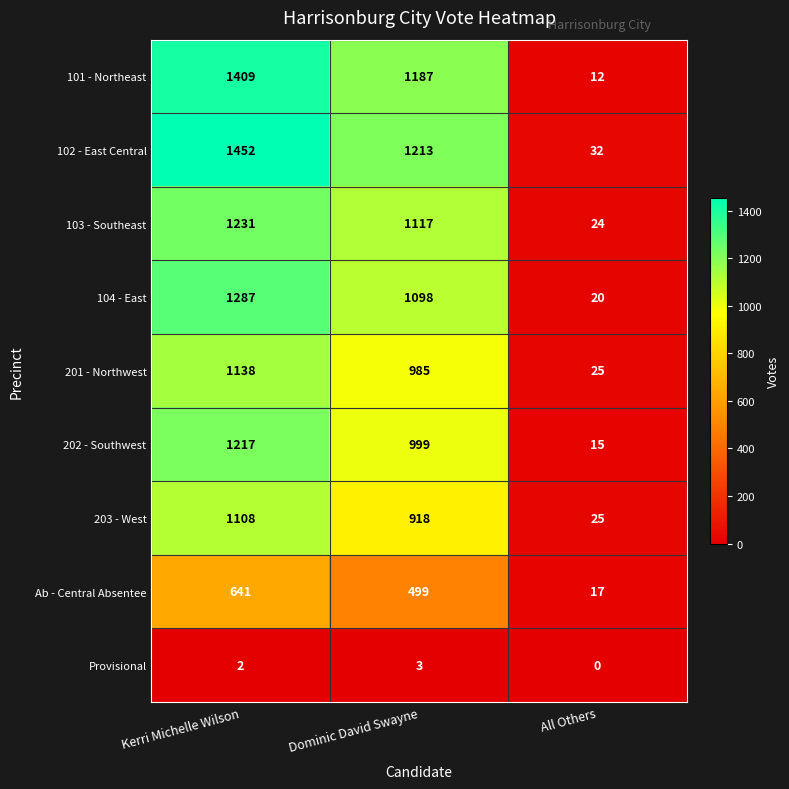

How many values in the 201 - Northwest series are below 985?

1